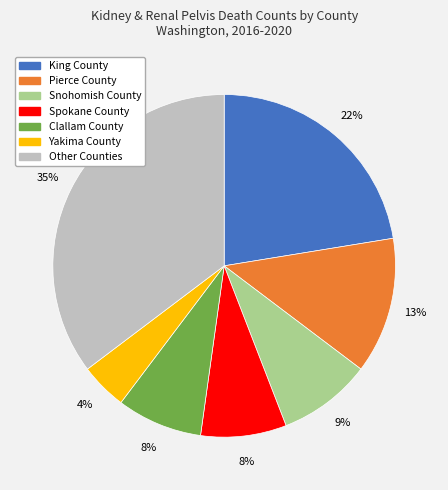

Is it true that Spokane County is 1% of the pie?

False